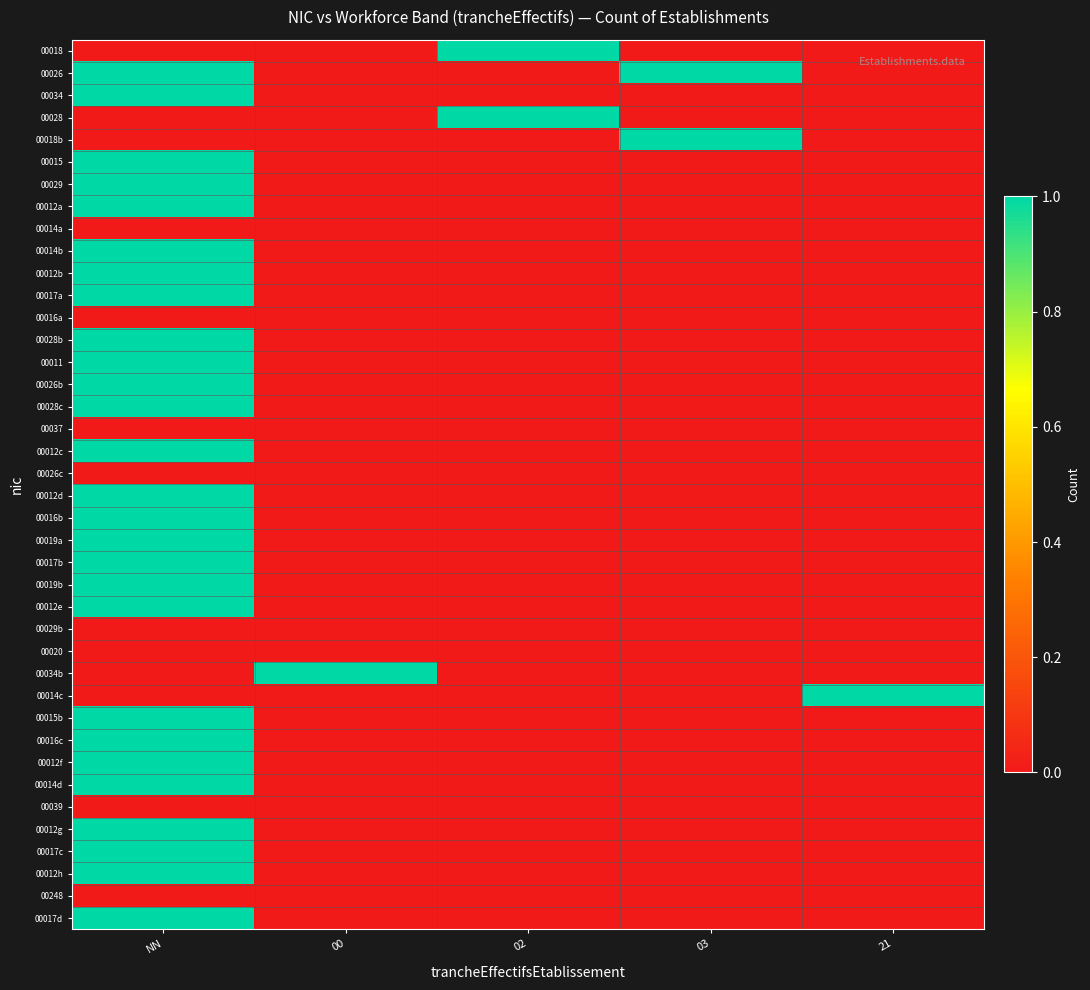

Reading left to right, transcribe all the data shown in this chart.

00018: NN=0	00=0	02=1	03=0	21=0
00026: NN=1	00=0	02=0	03=1	21=0
00034: NN=1	00=0	02=0	03=0	21=0
00028: NN=0	00=0	02=1	03=0	21=0
00018b: NN=0	00=0	02=0	03=1	21=0
00015: NN=1	00=0	02=0	03=0	21=0
00029: NN=1	00=0	02=0	03=0	21=0
00012a: NN=1	00=0	02=0	03=0	21=0
00014a: NN=0	00=0	02=0	03=0	21=0
00014b: NN=1	00=0	02=0	03=0	21=0
00012b: NN=1	00=0	02=0	03=0	21=0
00017a: NN=1	00=0	02=0	03=0	21=0
00016a: NN=0	00=0	02=0	03=0	21=0
00028b: NN=1	00=0	02=0	03=0	21=0
00011: NN=1	00=0	02=0	03=0	21=0
00026b: NN=1	00=0	02=0	03=0	21=0
00028c: NN=1	00=0	02=0	03=0	21=0
00037: NN=0	00=0	02=0	03=0	21=0
00012c: NN=1	00=0	02=0	03=0	21=0
00026c: NN=0	00=0	02=0	03=0	21=0
00012d: NN=1	00=0	02=0	03=0	21=0
00016b: NN=1	00=0	02=0	03=0	21=0
00019a: NN=1	00=0	02=0	03=0	21=0
00017b: NN=1	00=0	02=0	03=0	21=0
00019b: NN=1	00=0	02=0	03=0	21=0
00012e: NN=1	00=0	02=0	03=0	21=0
00029b: NN=0	00=0	02=0	03=0	21=0
00020: NN=0	00=0	02=0	03=0	21=0
00034b: NN=0	00=1	02=0	03=0	21=0
00014c: NN=0	00=0	02=0	03=0	21=1
00015b: NN=1	00=0	02=0	03=0	21=0
00016c: NN=1	00=0	02=0	03=0	21=0
00012f: NN=1	00=0	02=0	03=0	21=0
00014d: NN=1	00=0	02=0	03=0	21=0
00039: NN=0	00=0	02=0	03=0	21=0
00012g: NN=1	00=0	02=0	03=0	21=0
00017c: NN=1	00=0	02=0	03=0	21=0
00012h: NN=1	00=0	02=0	03=0	21=0
00248: NN=0	00=0	02=0	03=0	21=0
00017d: NN=1	00=0	02=0	03=0	21=0